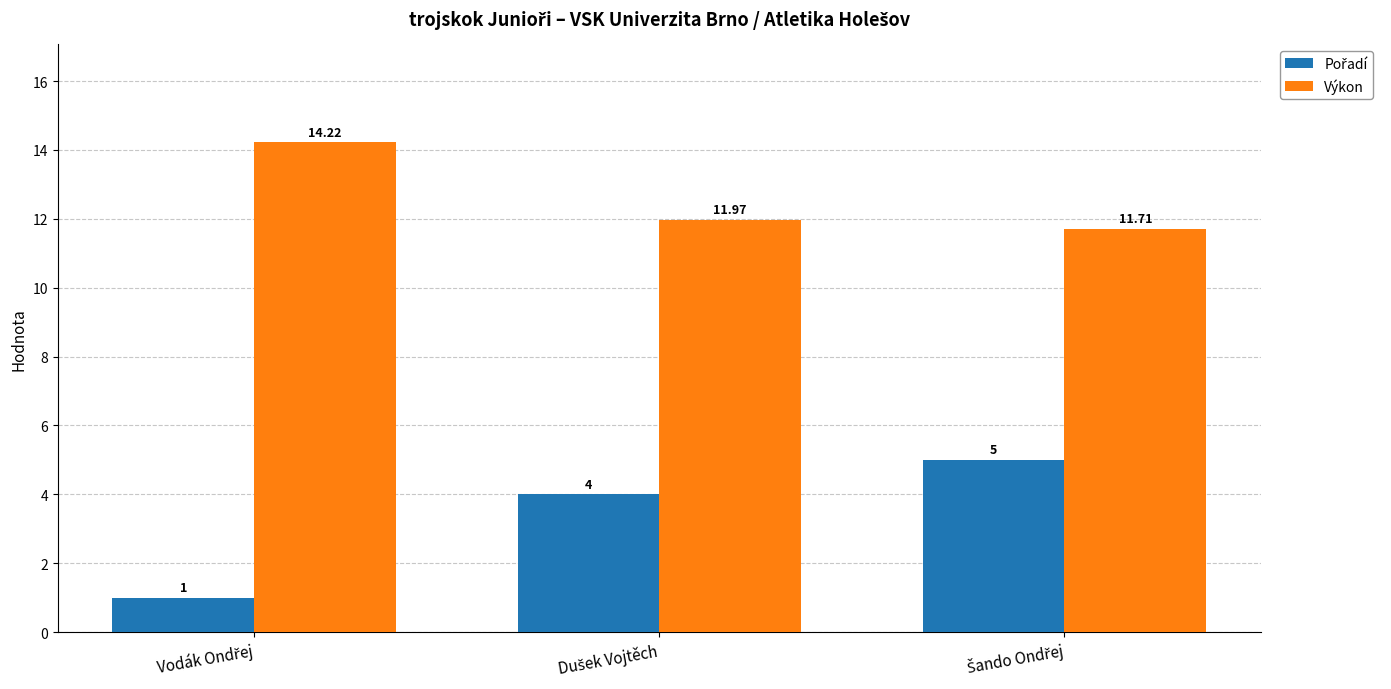

Which series has the largest total across all categories?

Výkon